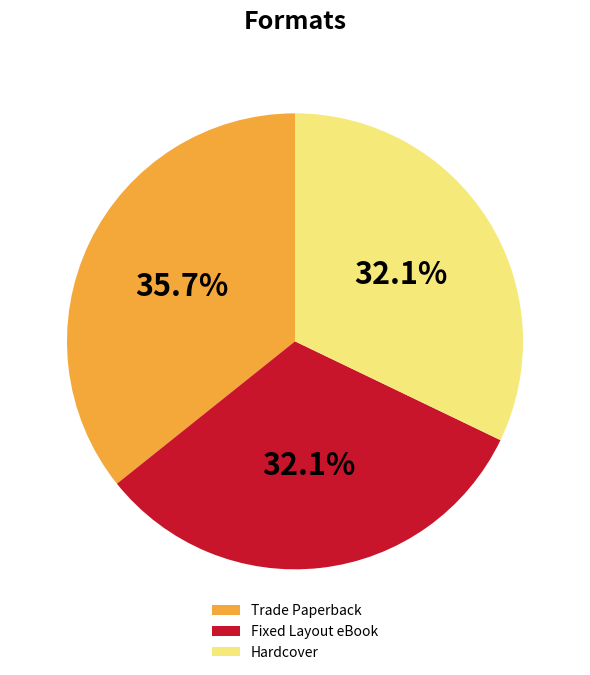

Is Fixed Layout eBook the majority of the pie?

No